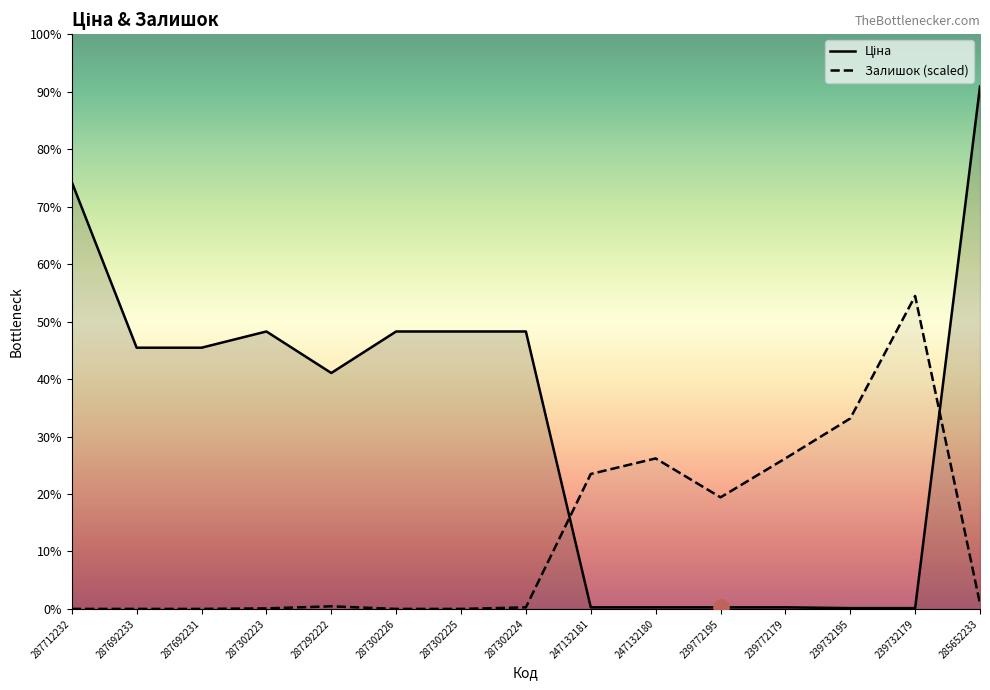

At how many categories does at least one series exceed 22476?

3